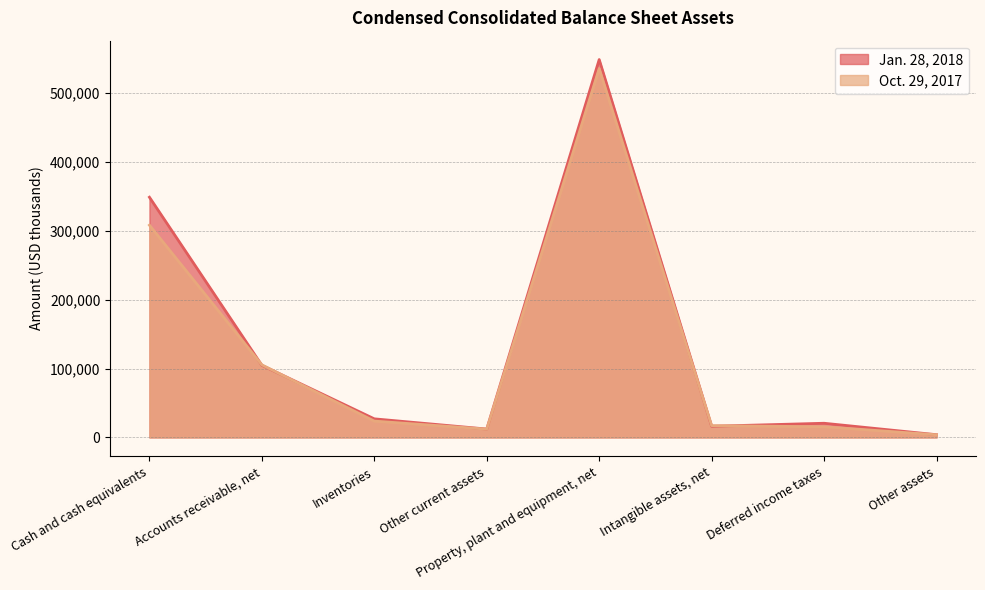

The value of Jan. 28, 2018 at Deferred income taxes is 20583. True or false?

True